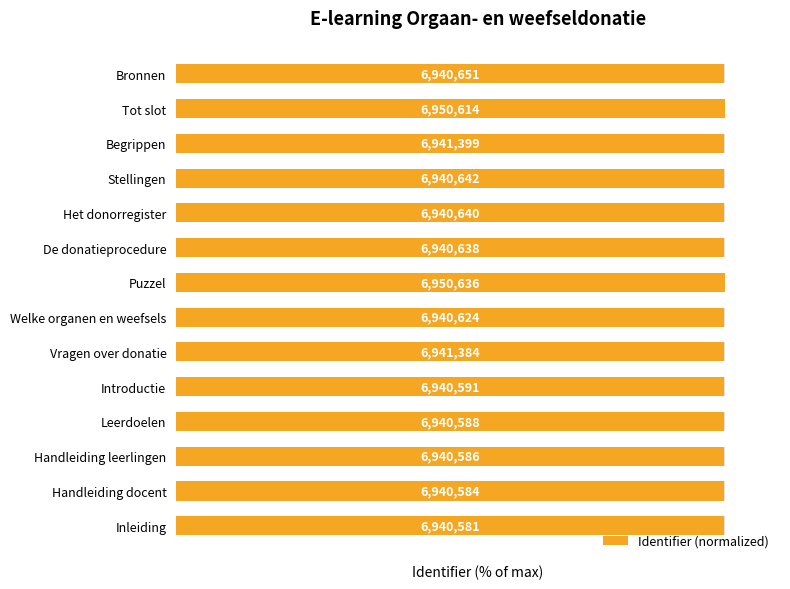

What is the average value?

99.9